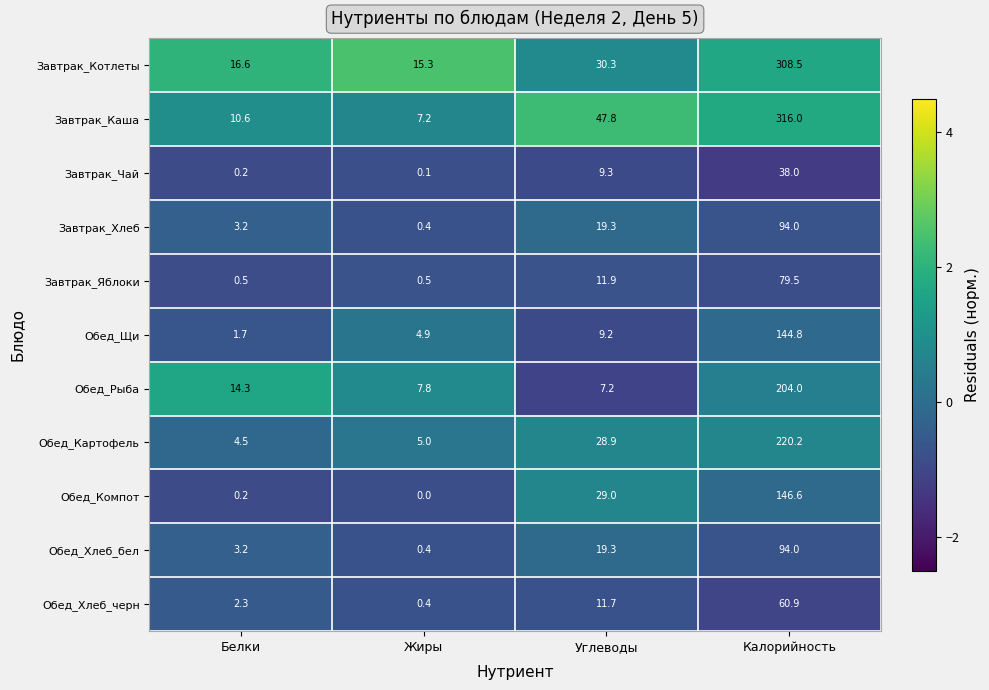

Is it true that Завтрак_Котлеты equals 53.4 at Углеводы?

False